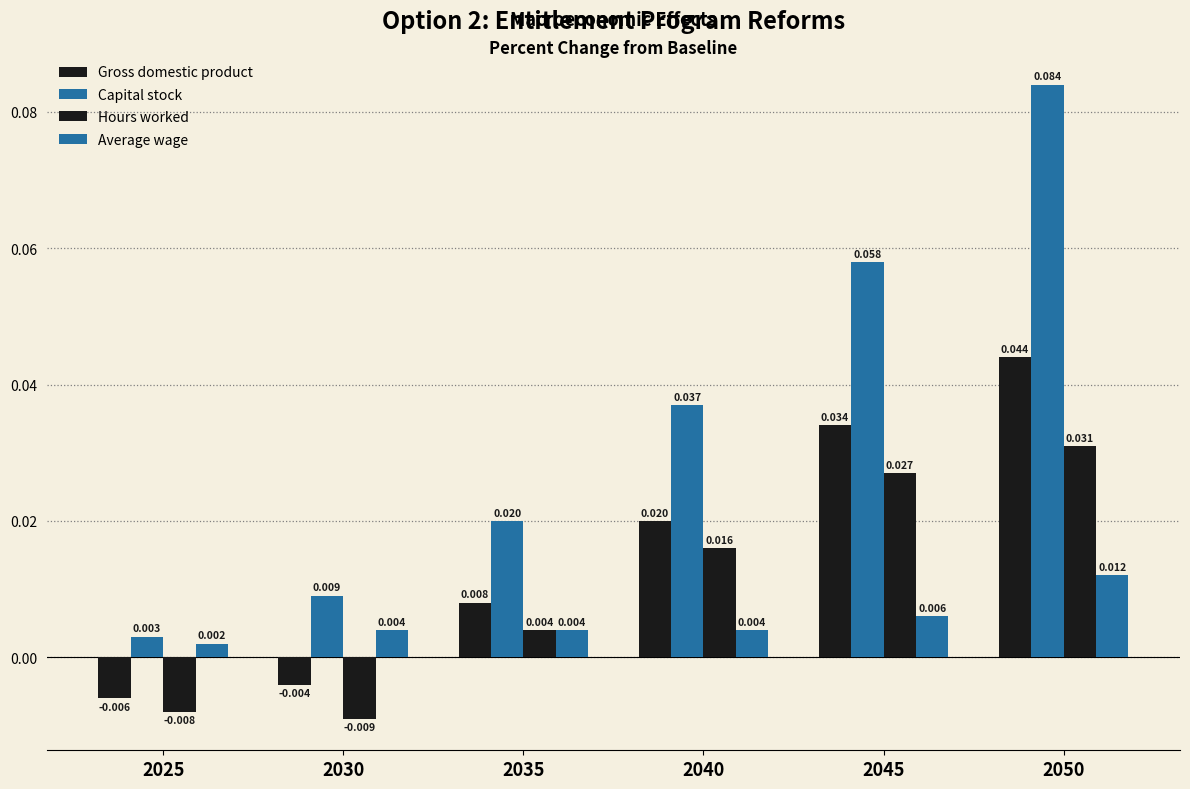

How many series are shown in this chart?

4